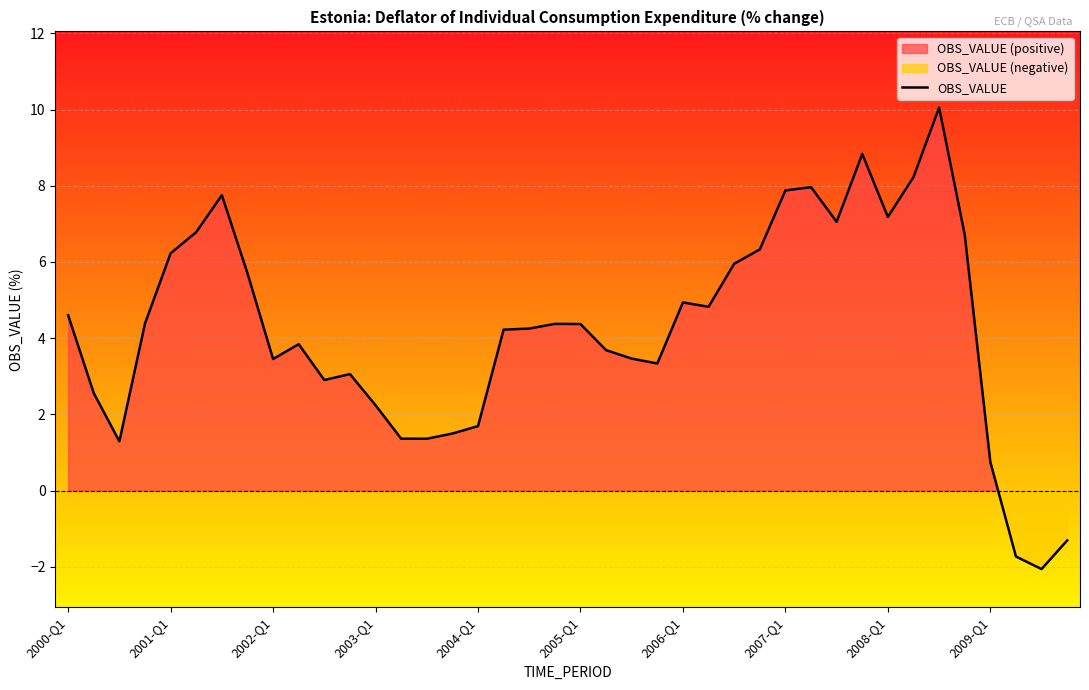

What is the maximum value for OBS_VALUE?

10.1